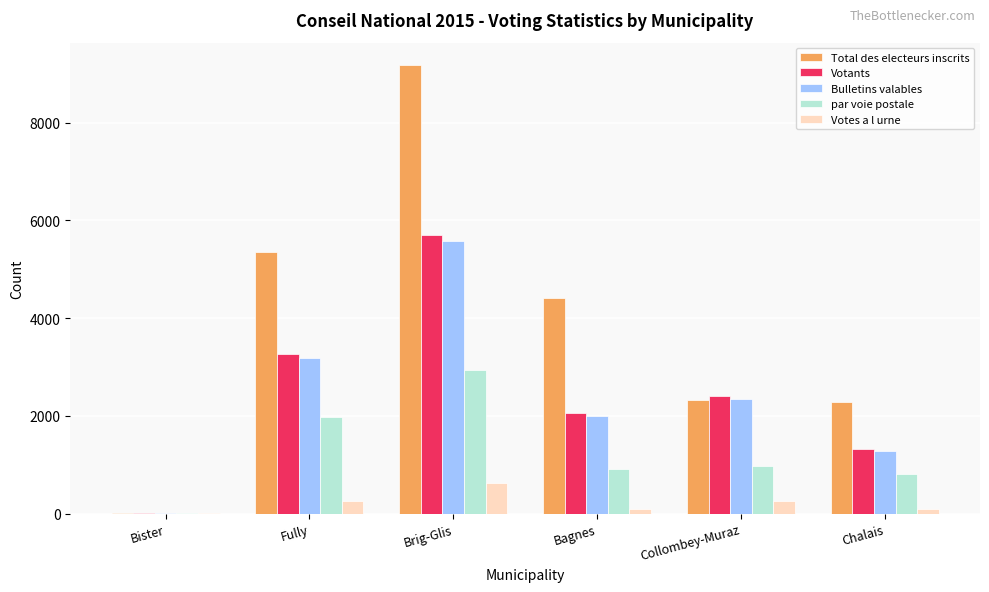

What is the sum of all Votants values?

14760